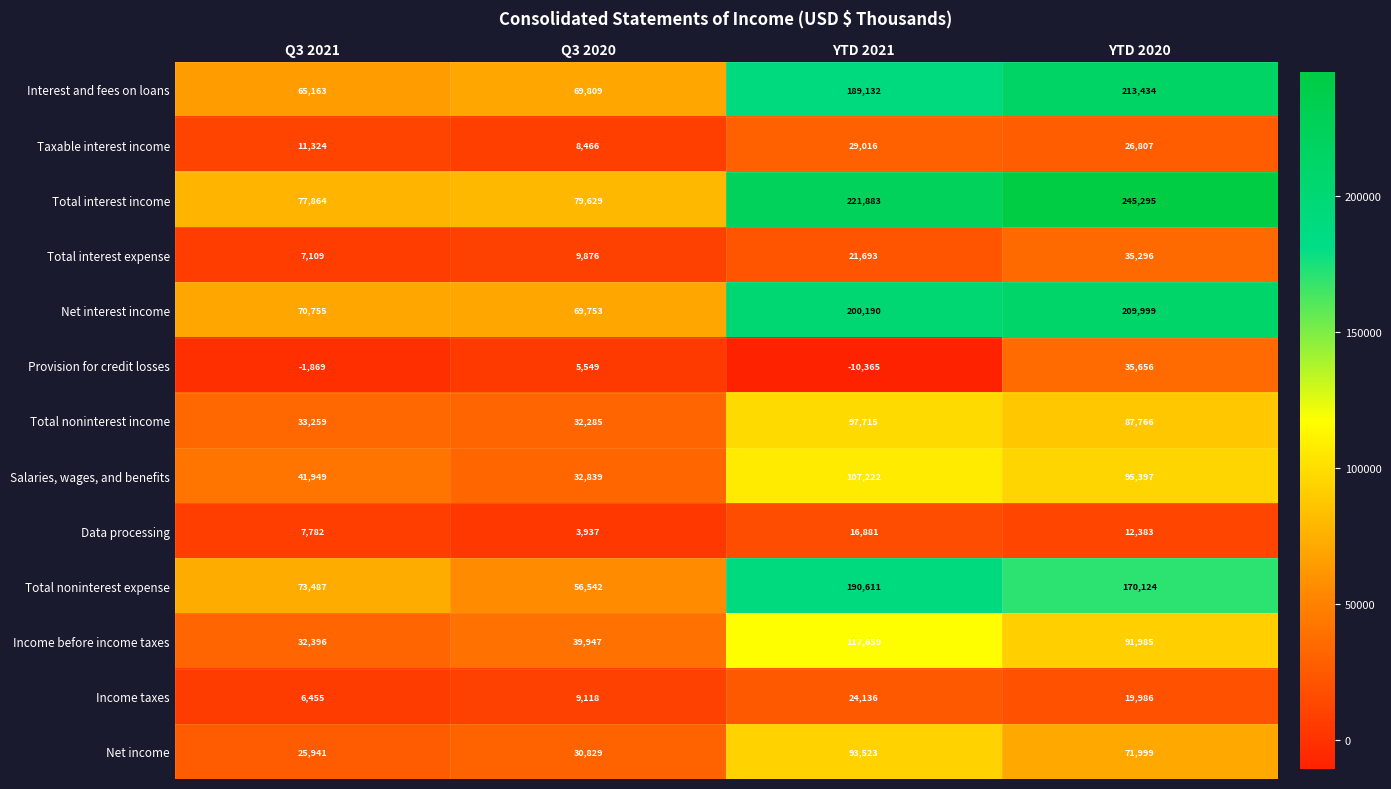

Where does the Net income series first go above 71999?

YTD 2021